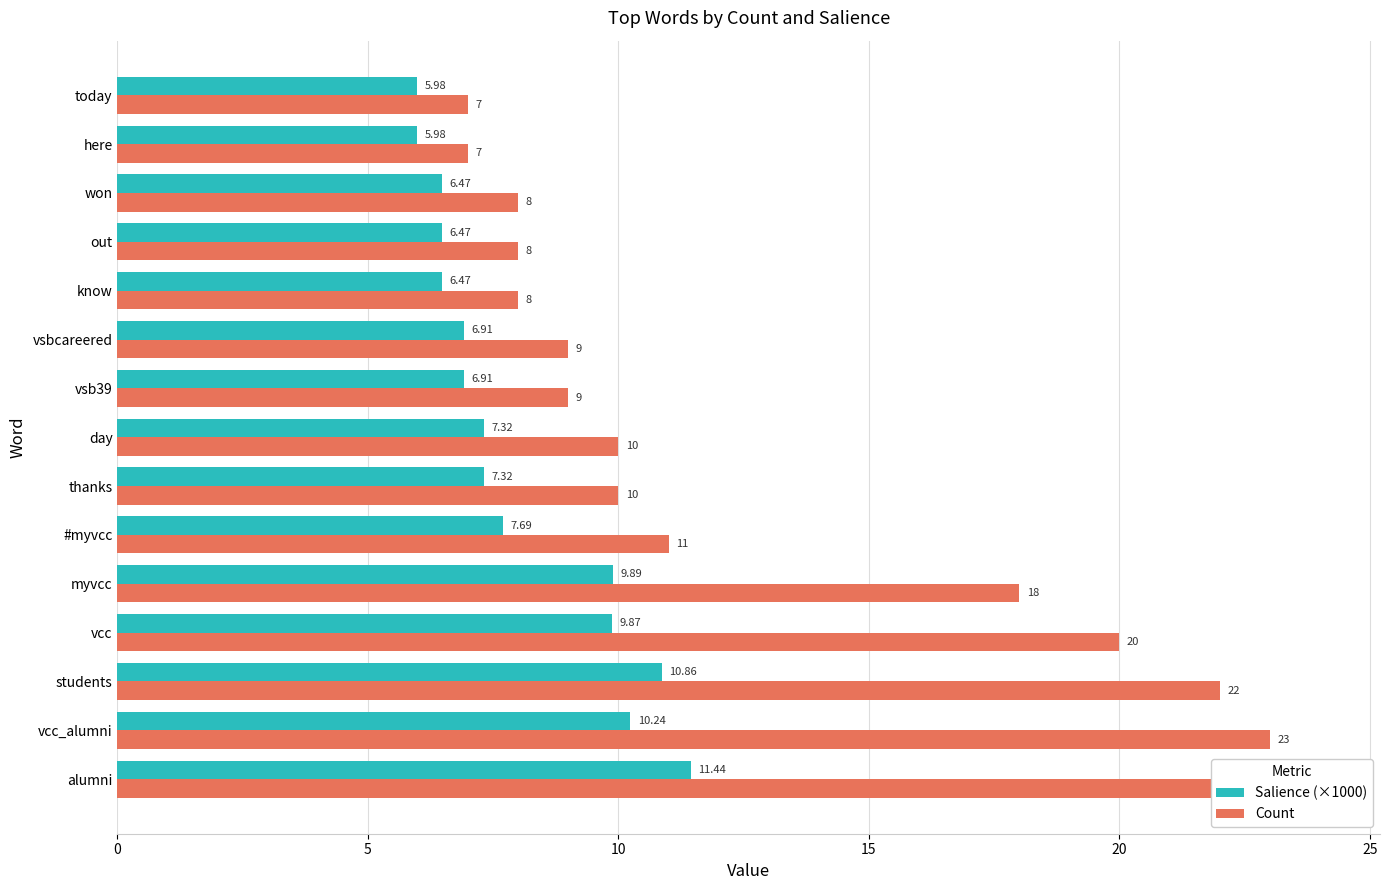

What is the average value of the Salience (×1000) series?

8.0